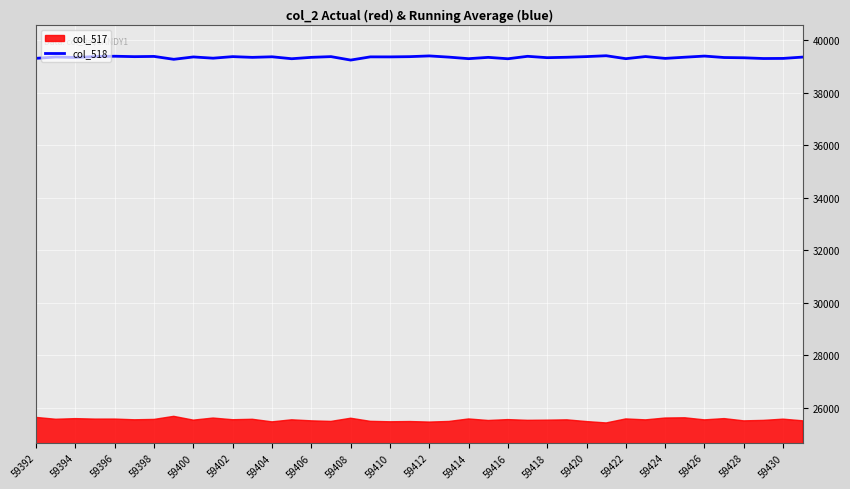

What is the difference between the maximum and second lowest values?

136